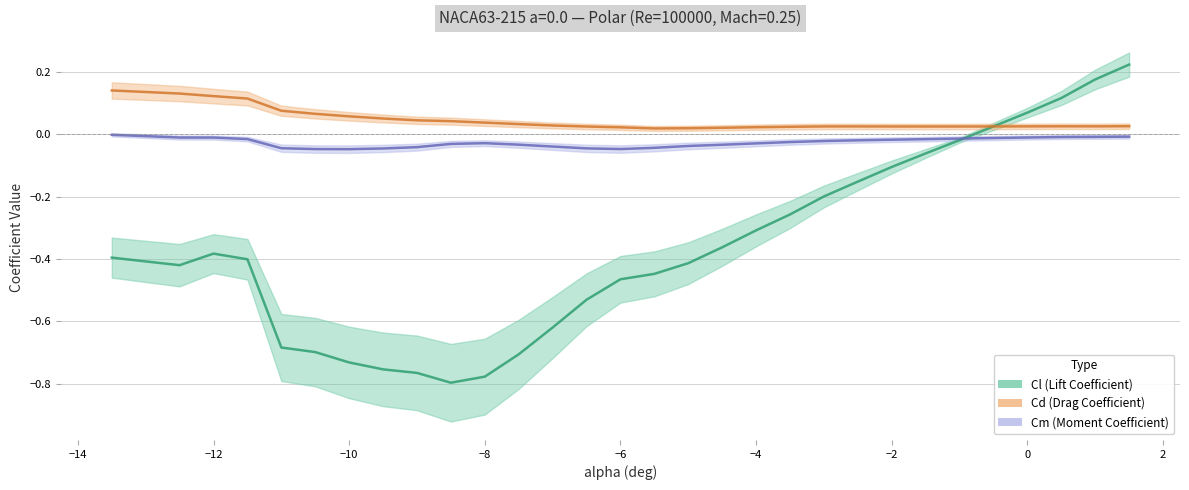

Which series ends up on top after the final intersection of Cd and Cl?

Cl